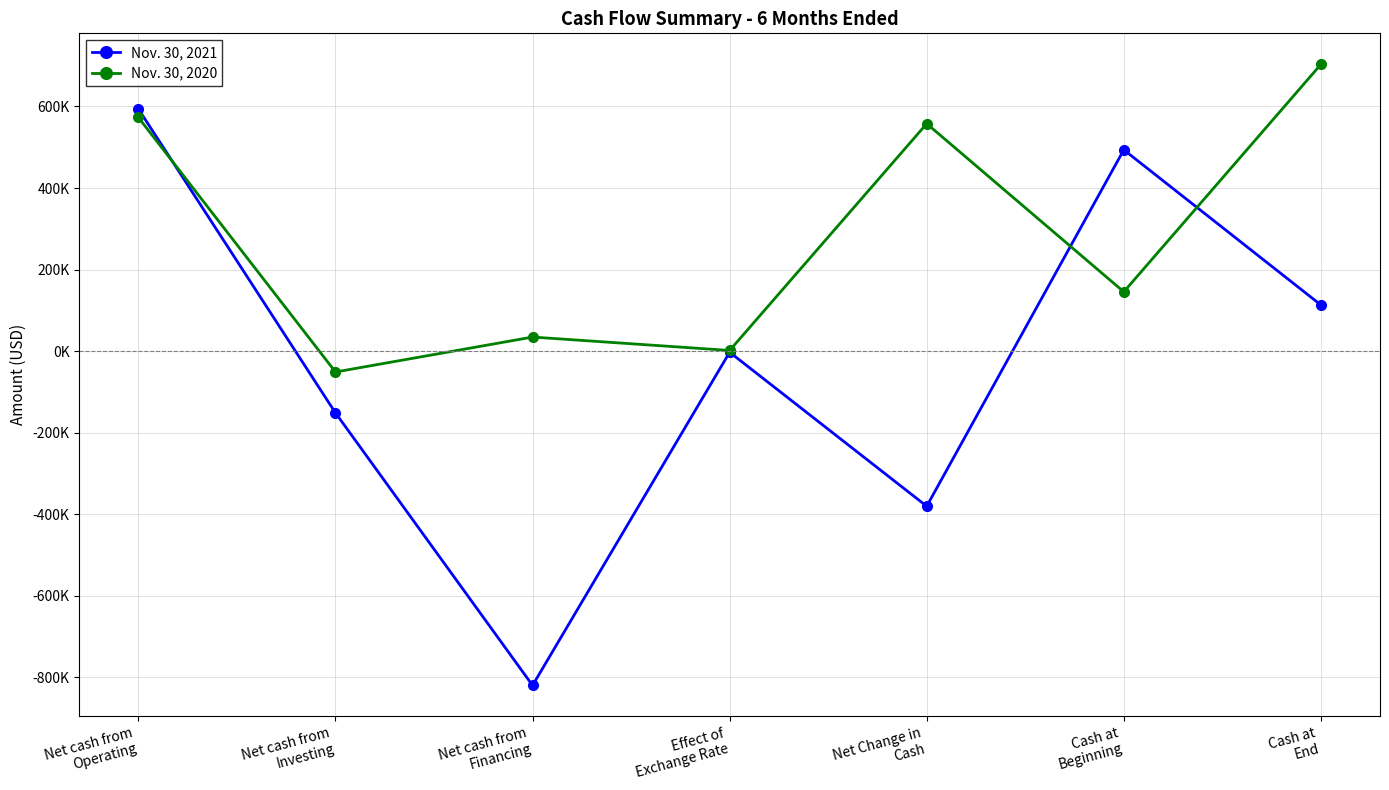

At Net cash from
Investing, list the series in order from largest to smallest.

Nov. 30, 2020, Nov. 30, 2021